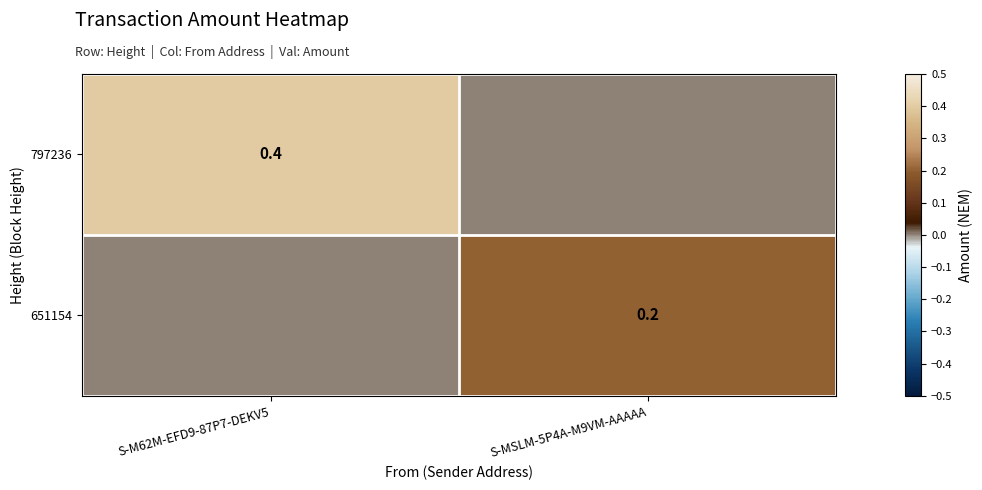

Which series has the largest total across all categories?

797236